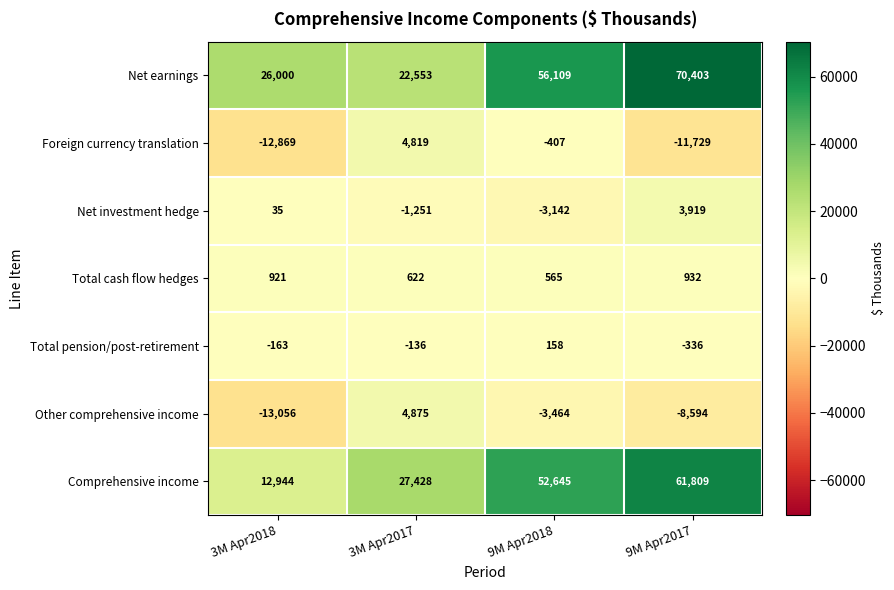

Between 3M Apr2018 and 9M Apr2017, which series saw the biggest shift?

Comprehensive income